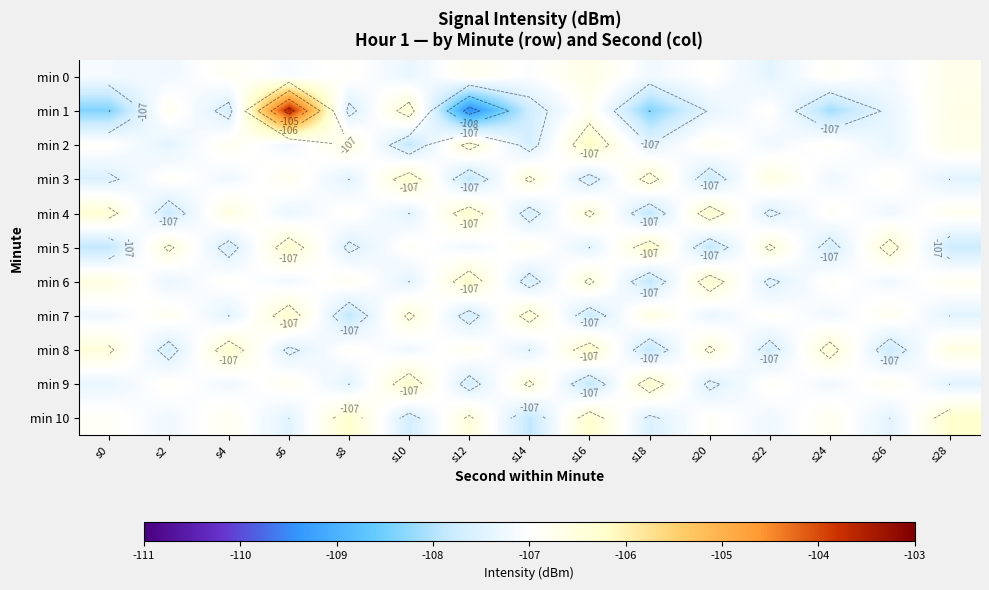

What is the total value across all series at s6?

-1173.5